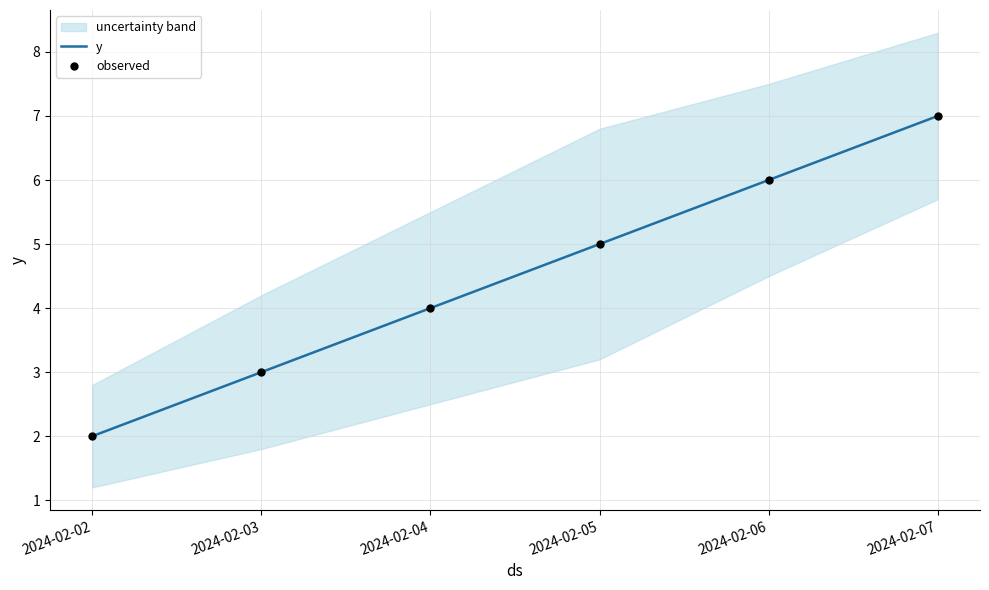

Is it true that y equals 7 at 2024-02-07?

True